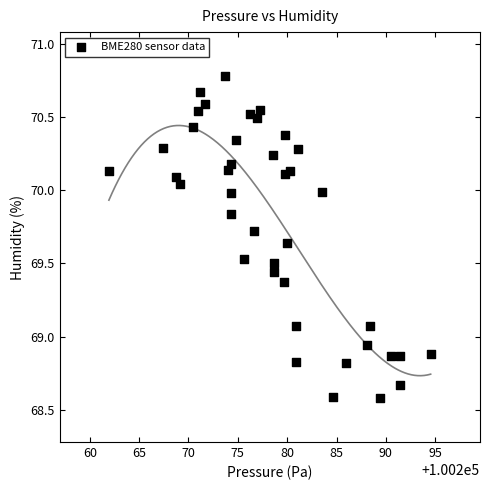

What is the range of Y values (max minus min)?

2.2